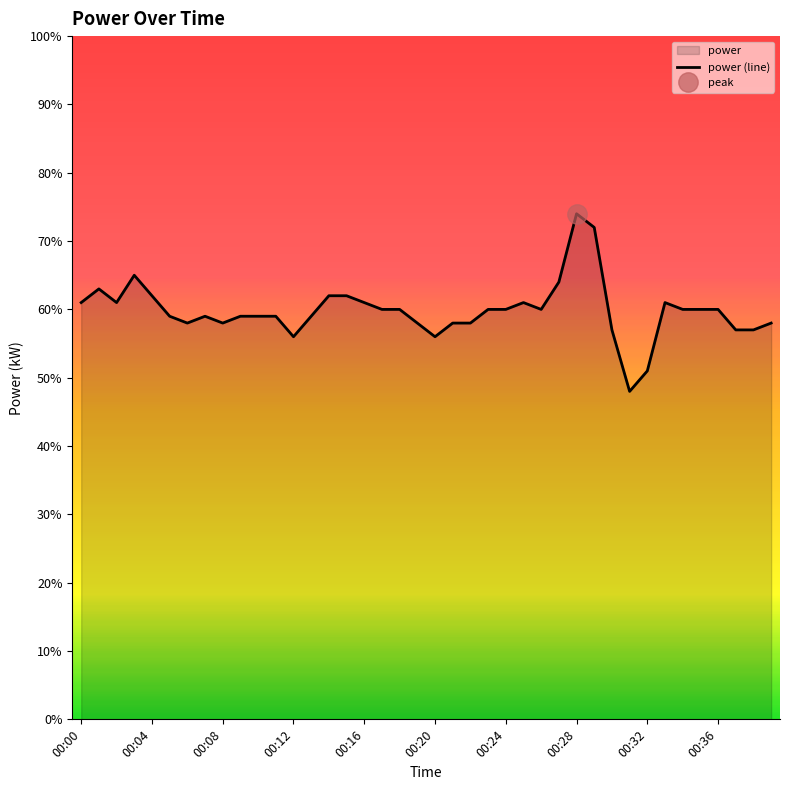

What position from the right is 37?

3